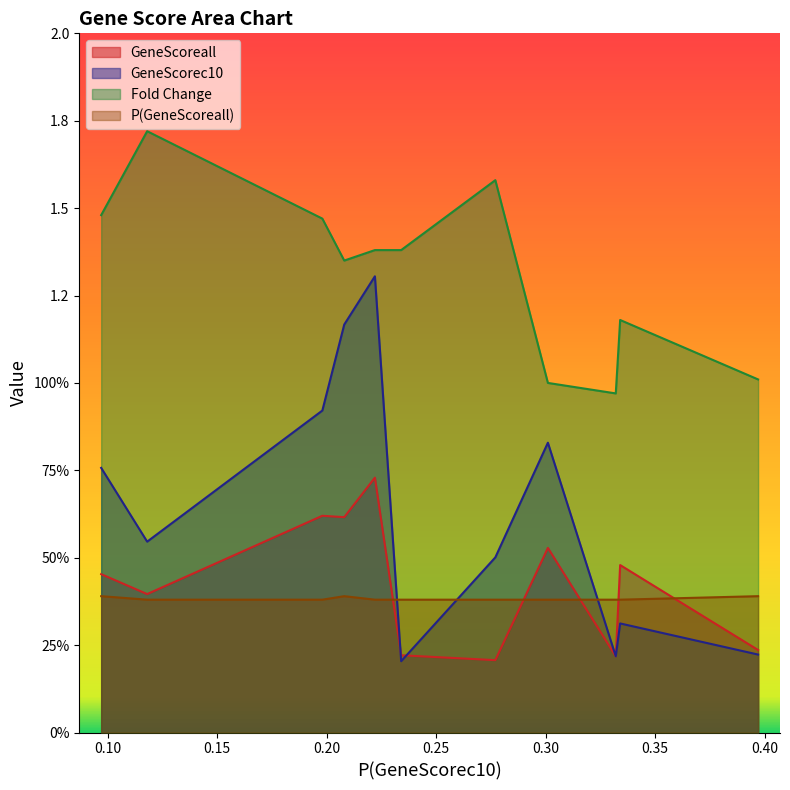

What is the total value across all series at 0.301?

2.7